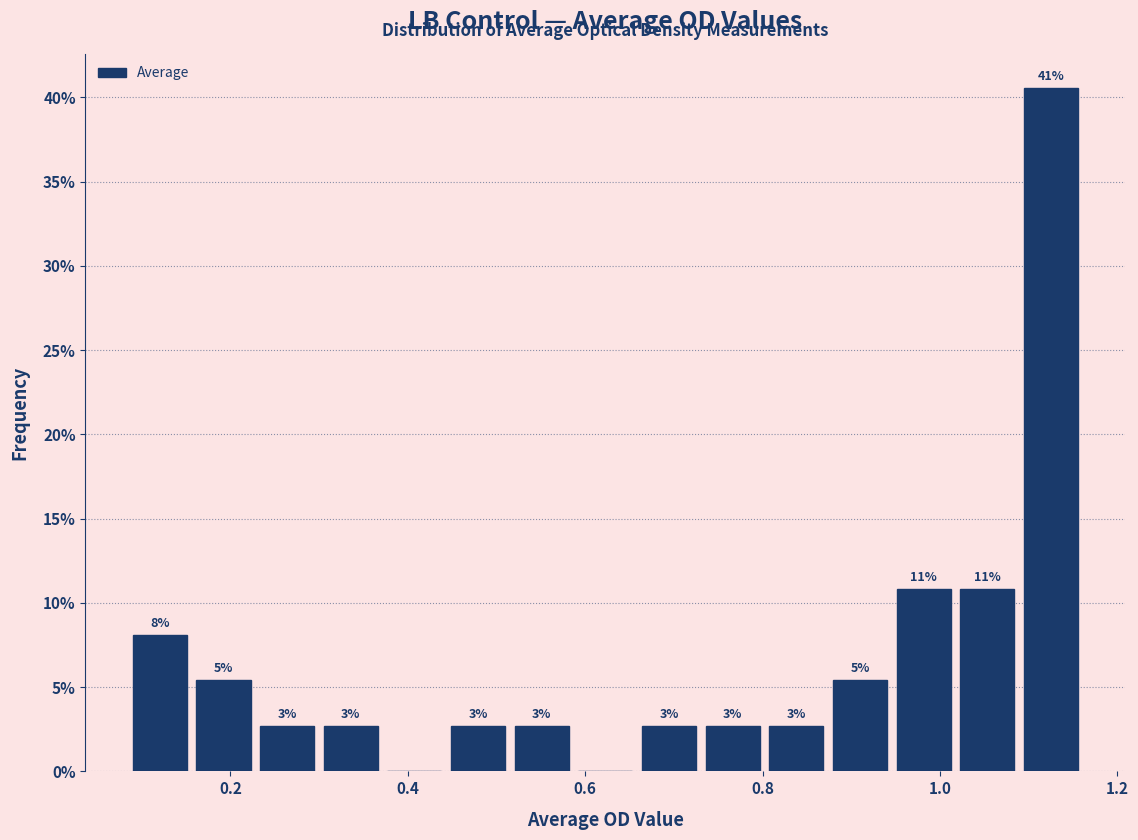

Around what value on the x-axis is the tallest bar? Give the approximate position of its centre, as read against the axis.

1.12